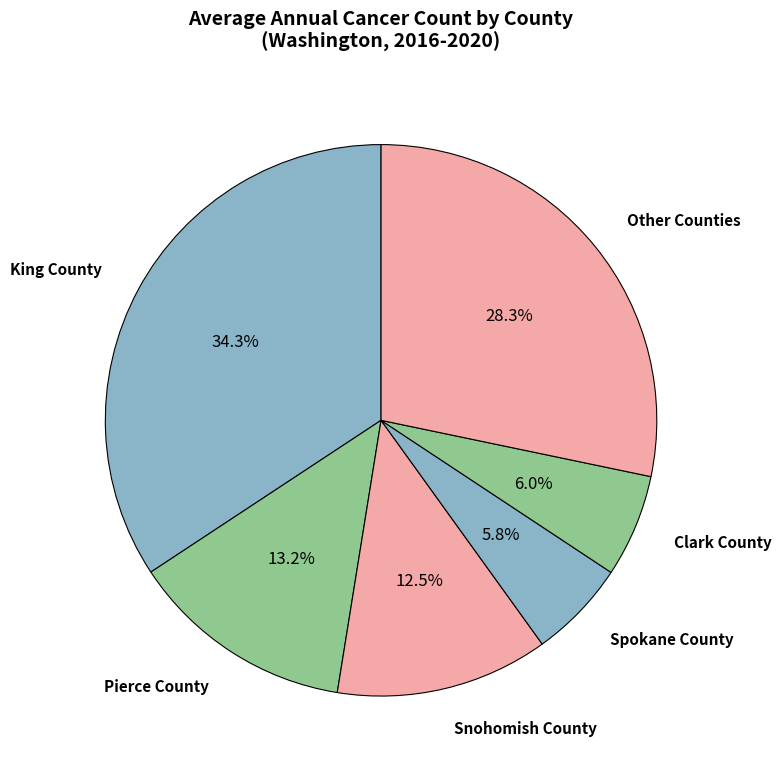

Which has a higher value, Snohomish County or Clark County?

Snohomish County